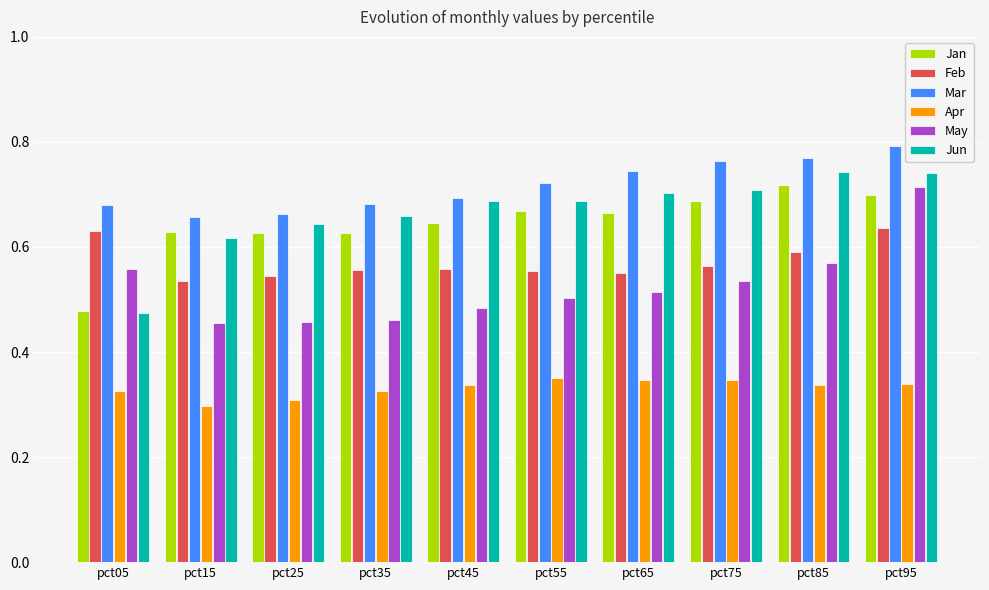

Count the Jan values in the range 0 to 1.

10